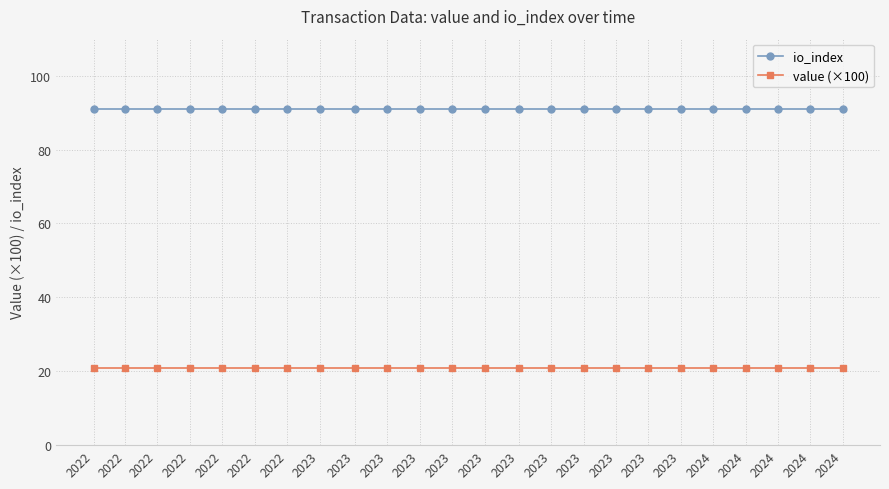

What is the maximum value shown in the chart?

91.0